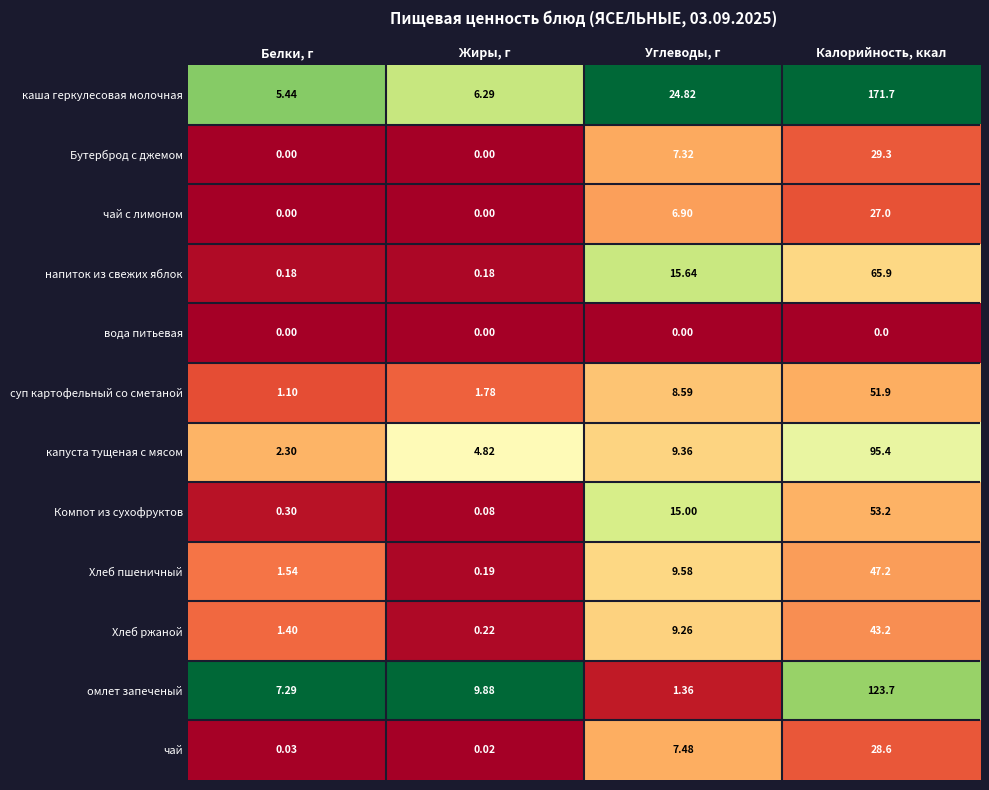

Where is омлет запеченый nearest to the value 62?

Жиры, г